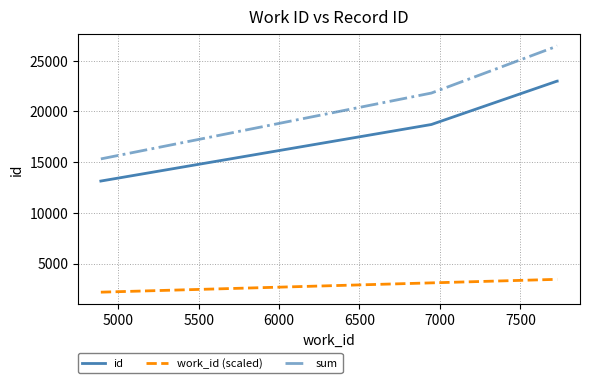

List the series in order of their peak value, lowest first.

work_id (scaled), id, sum